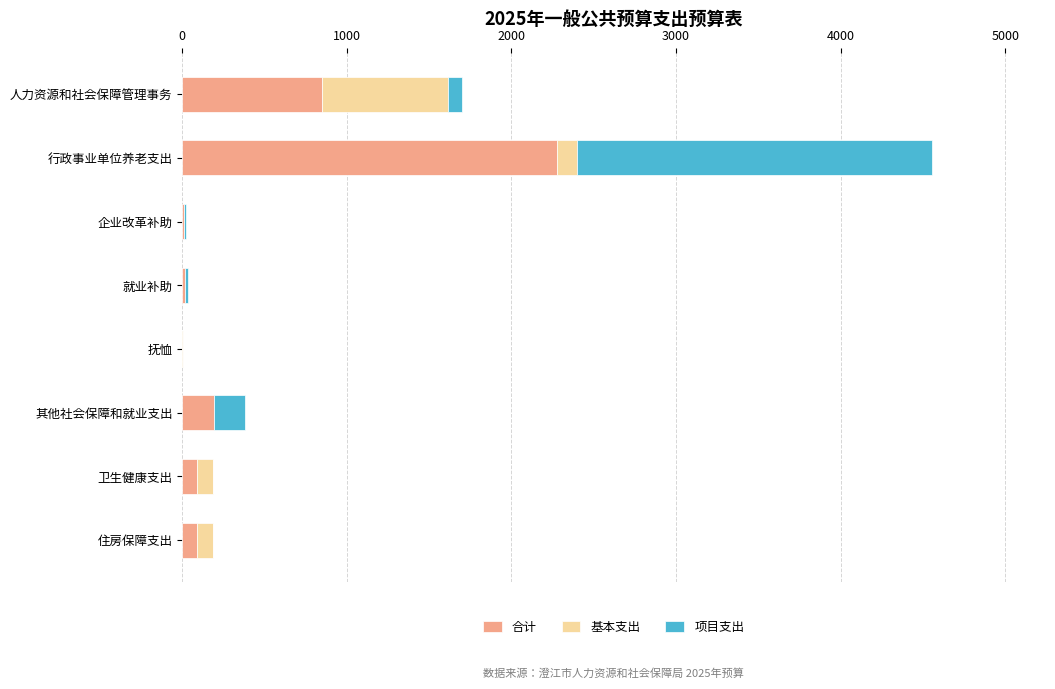

At which category is the sum across all series the highest?

行政事业单位养老支出